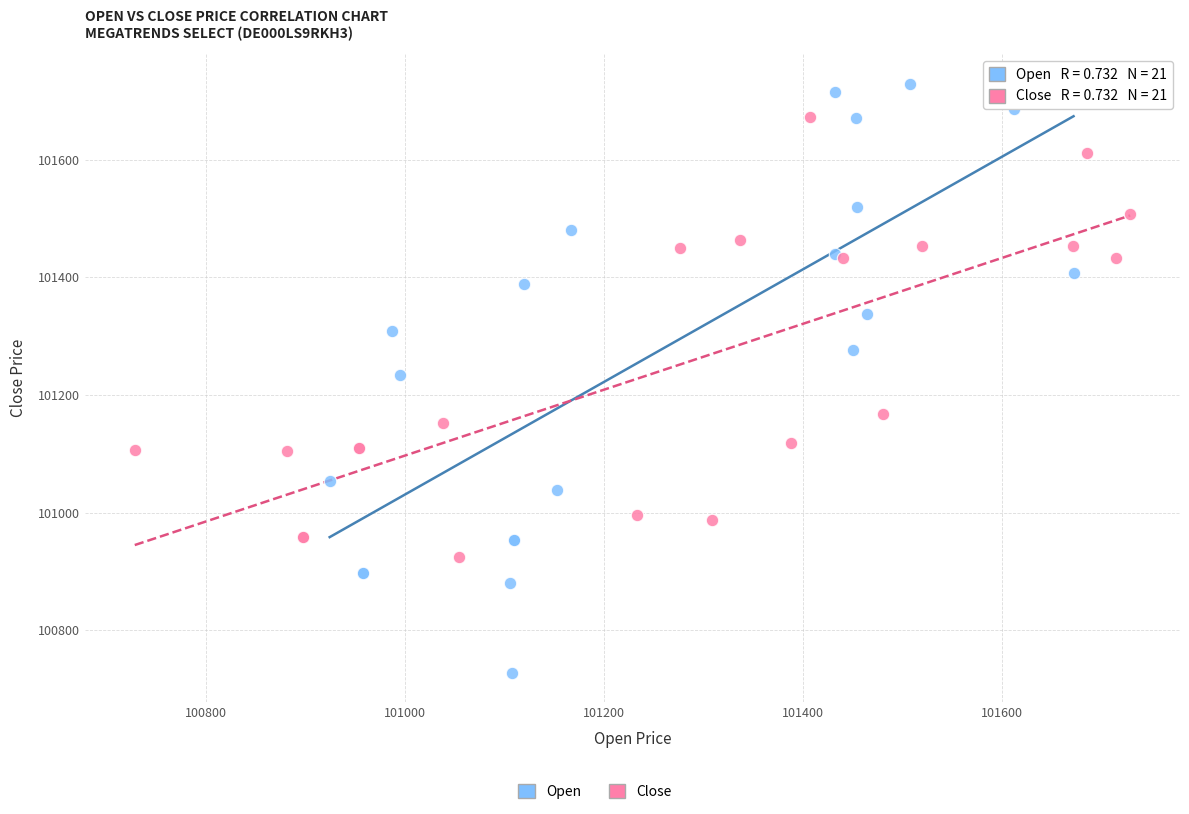

Which series contains the highest Y value?

Open